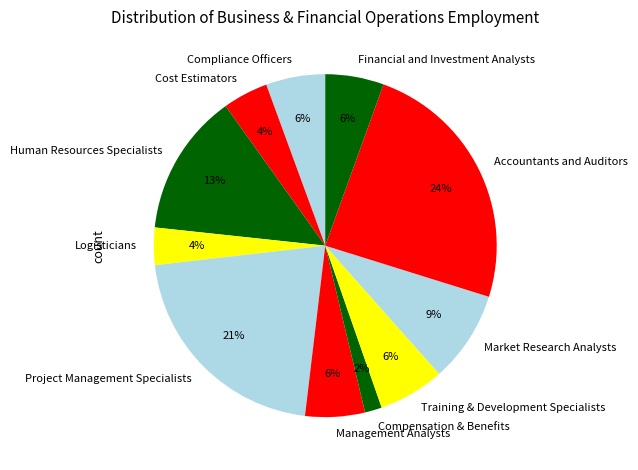

Is it true that Training & Development Specialists is 6% of the pie?

True